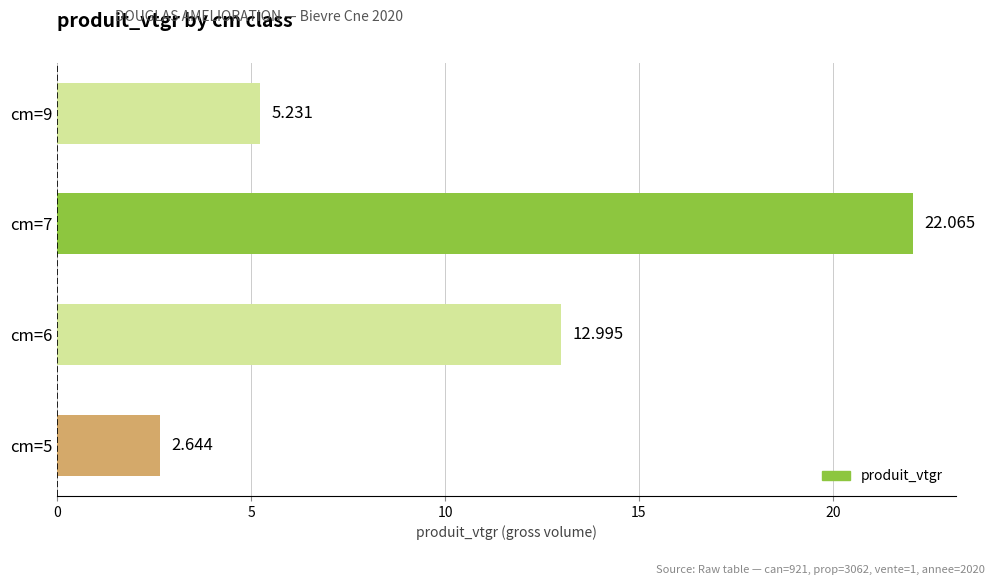

List the labels in order of value, largest first.

cm=7, cm=6, cm=9, cm=5